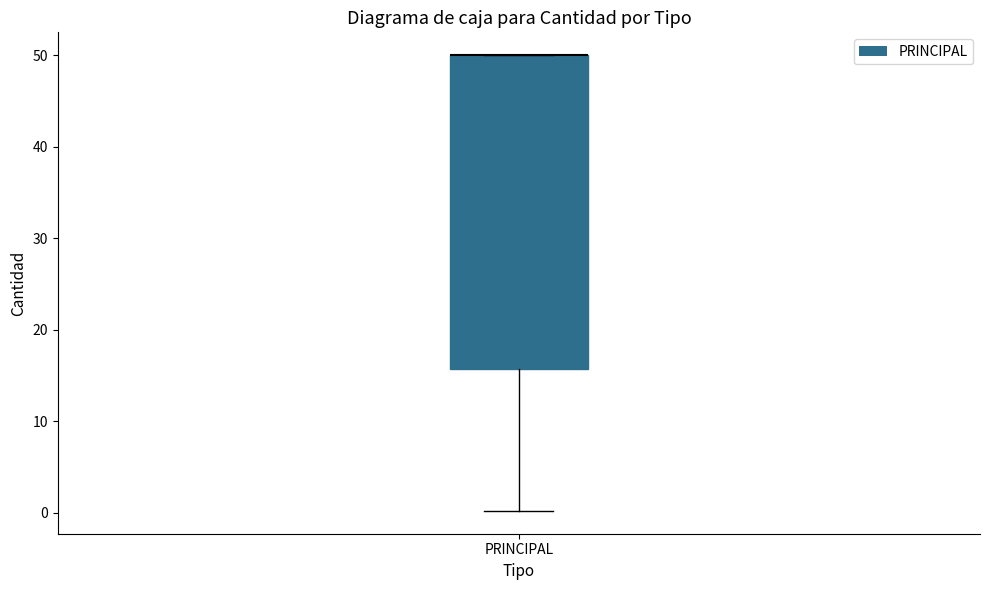

Transcribe this box plot: give where the median line is, the range the box spans, and where the two whiskers end, as read against the y-axis. The values are not printed on the chart, so give them approximately, as read against the axis.

median 50 (drawn on the box's upper edge), box 16 to 50, whiskers 0 to 50